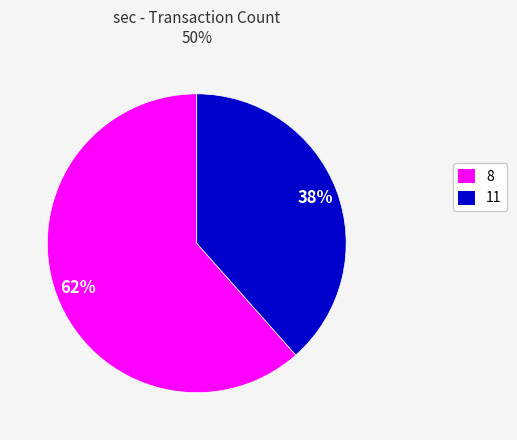

Which slice is the largest?

8